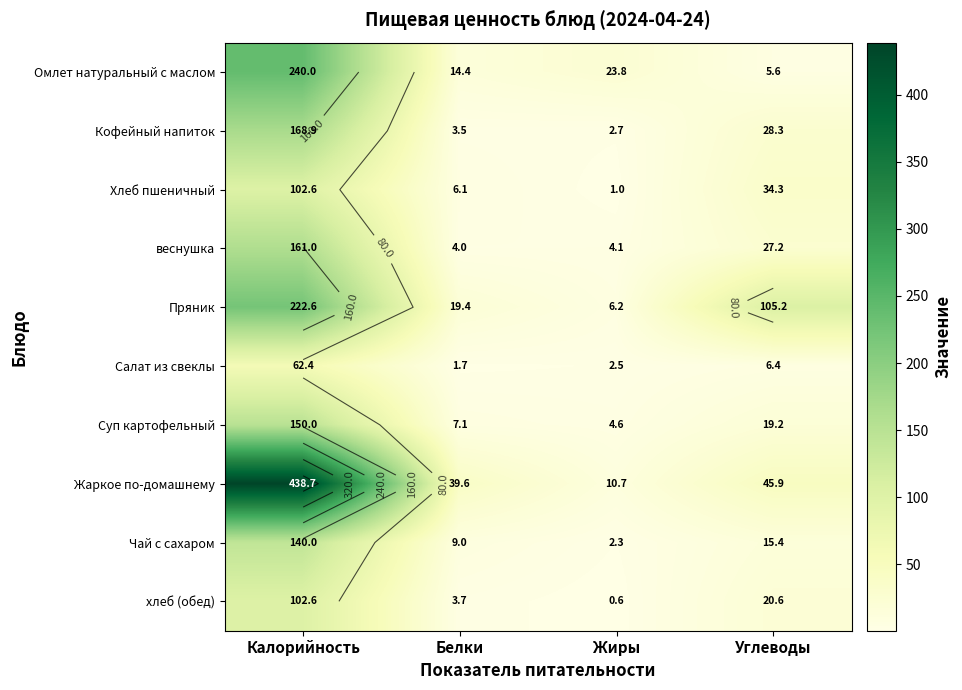

Between Белки and Жиры, which is larger?

Жиры